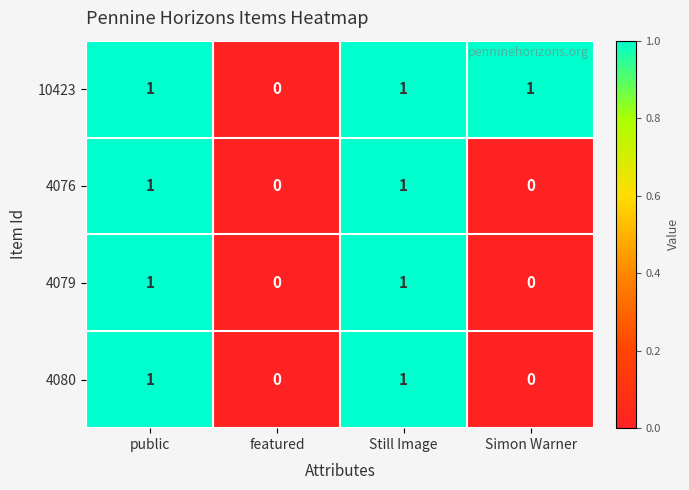

Which series has the largest total across all categories?

10423